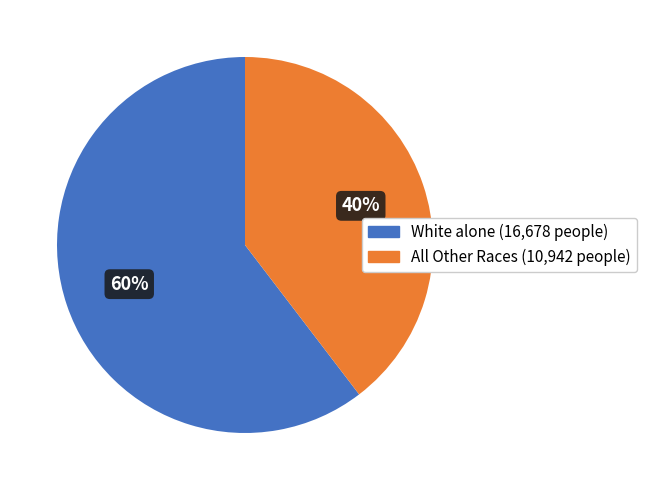

Count the number of slices in the pie.

2